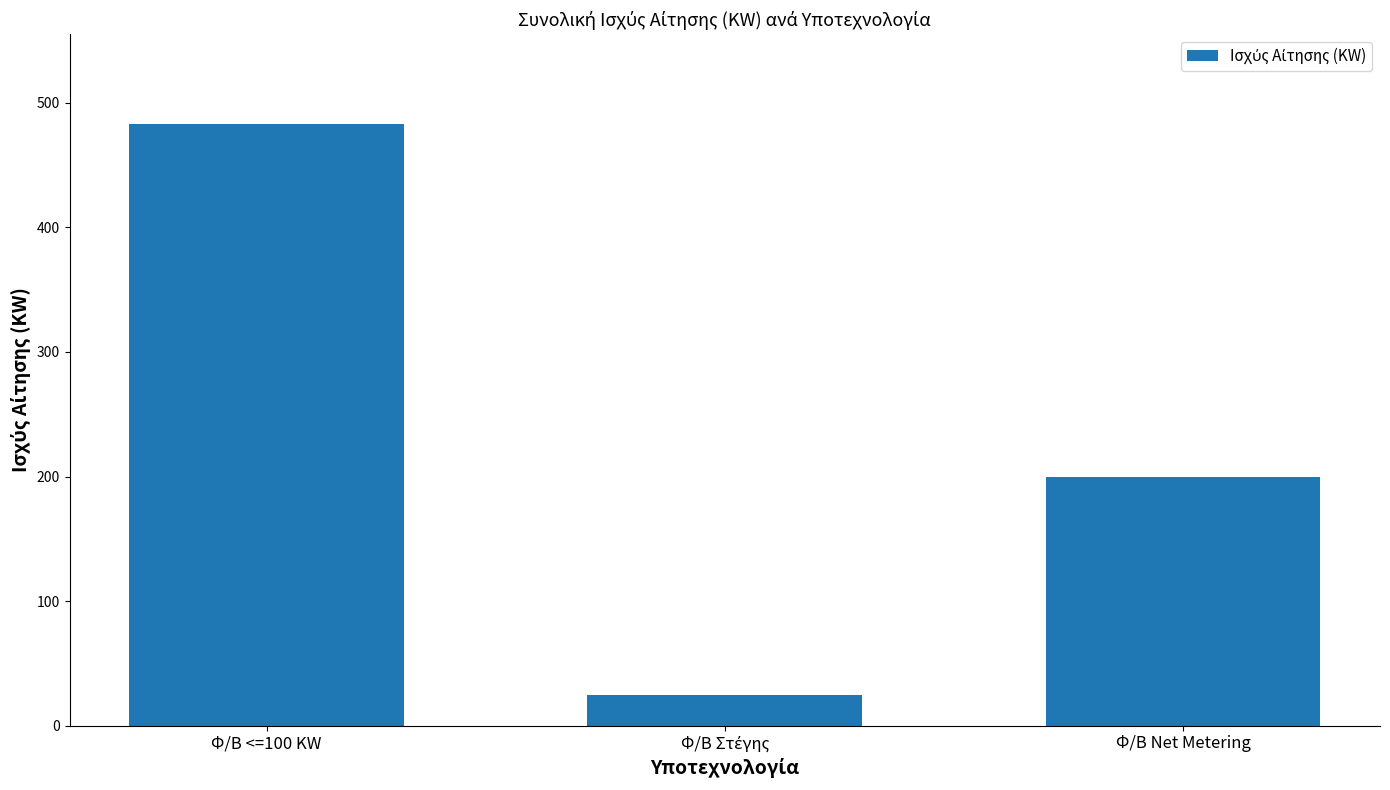

Reading right to left, what are all the values shown in this chart?

200.0	24.6	482.7